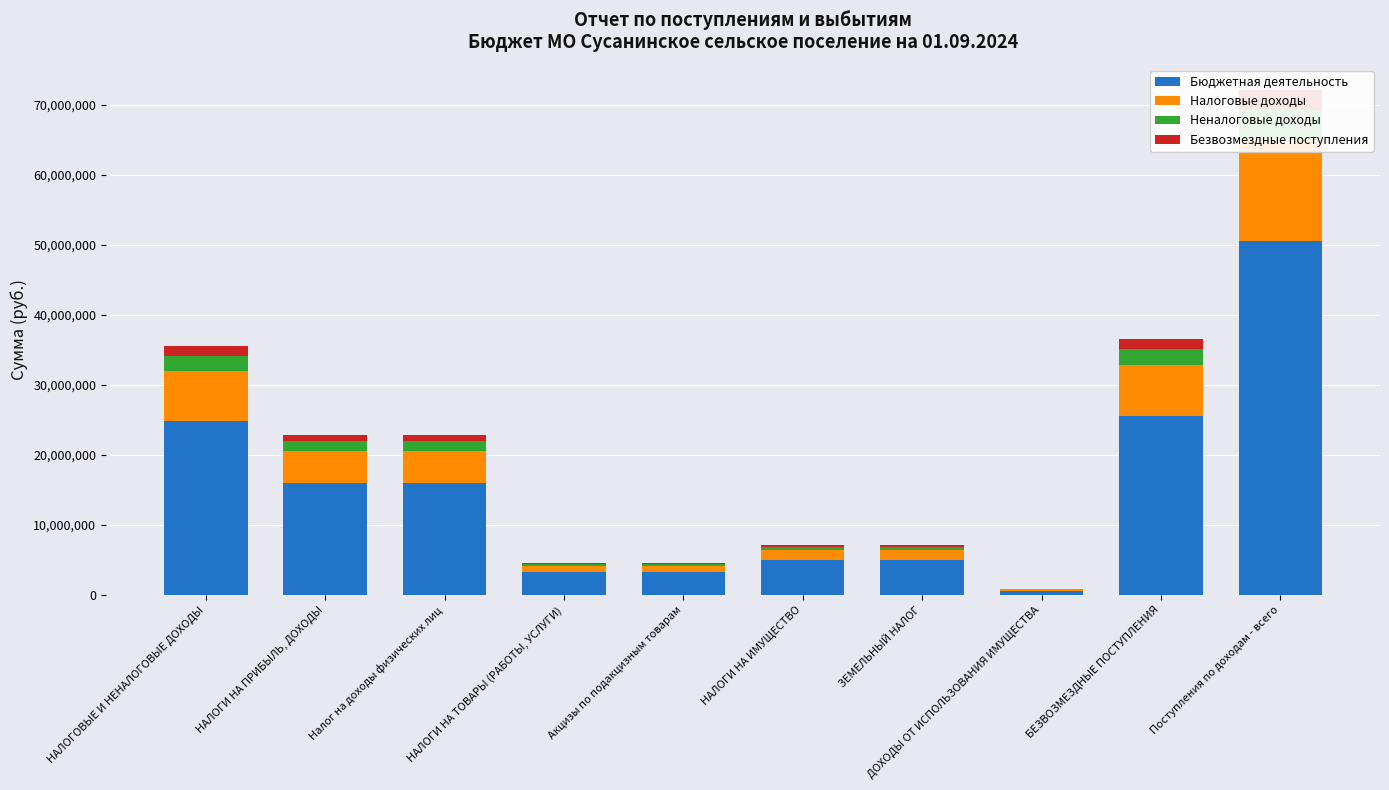

What is the minimum value for Неналоговые доходы?

54000.0